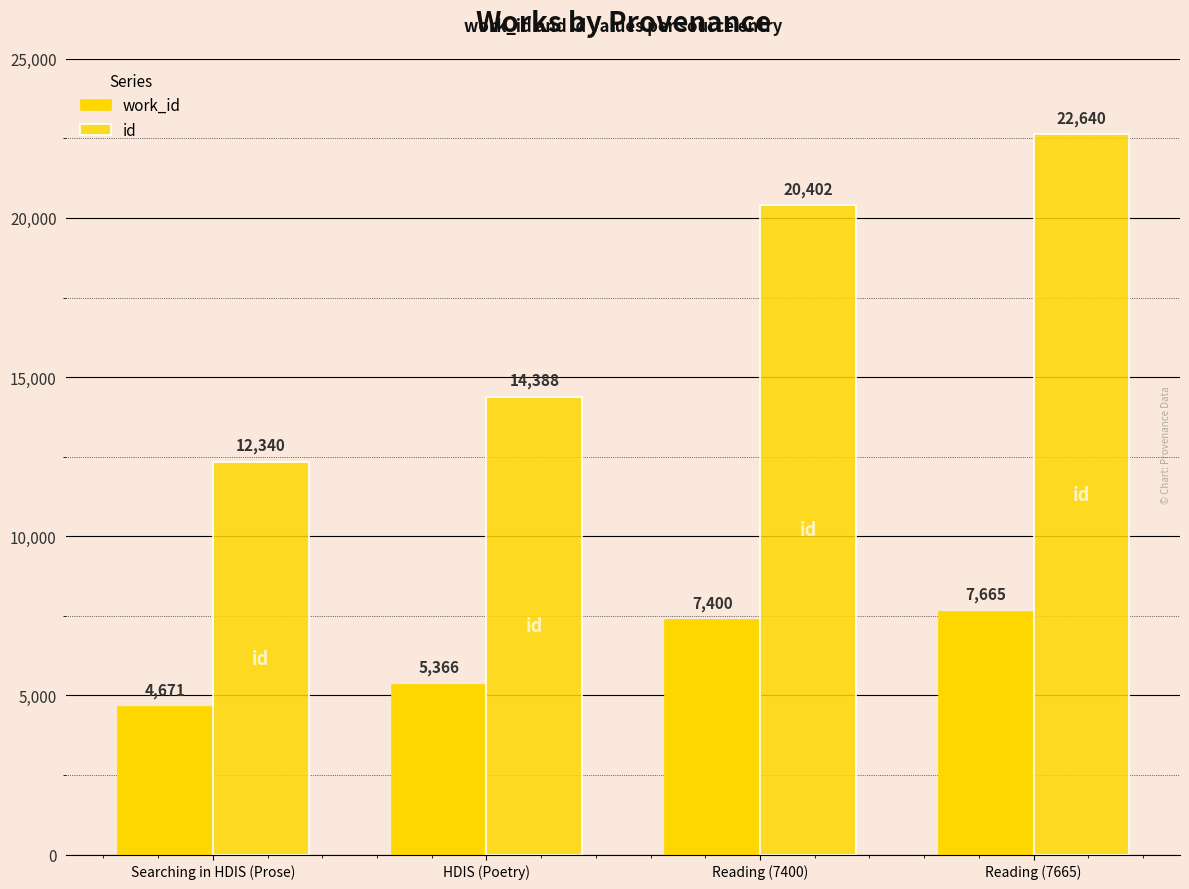

Which series has the largest total across all categories?

id